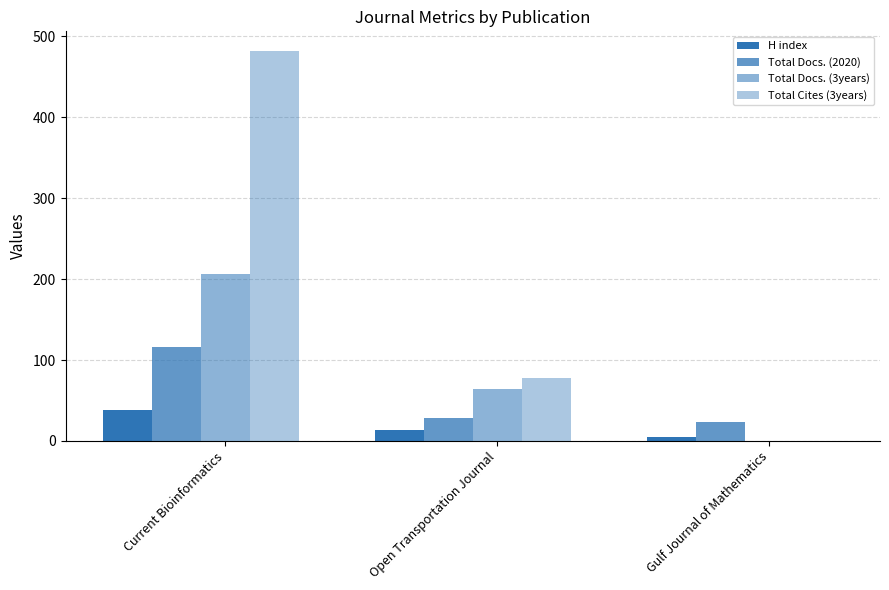

Does the chart contain stacked bars?

No